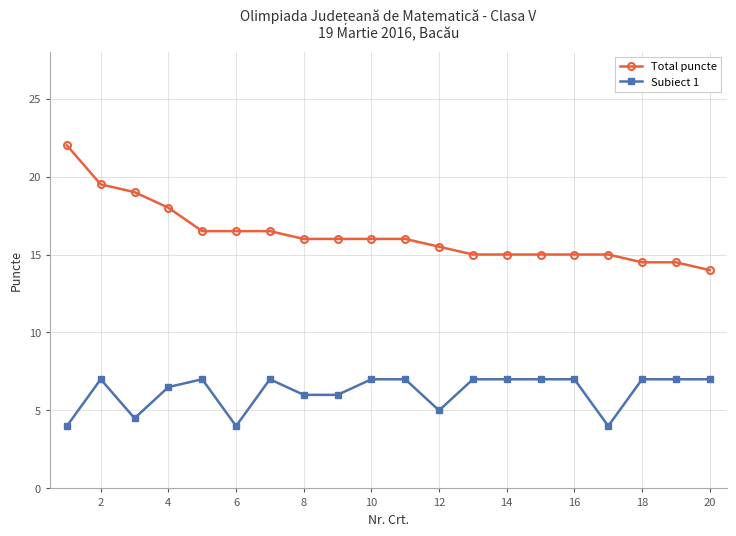

What is the minimum value for Subiect 1?

4.0